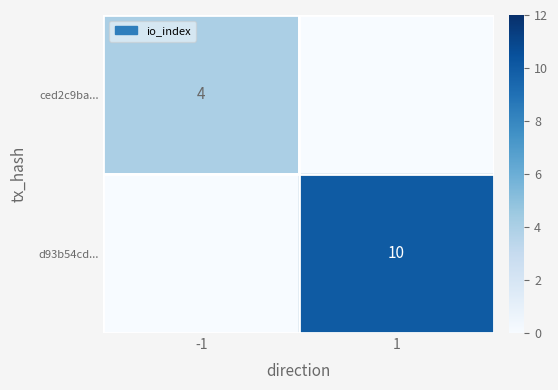

The value of d93b54cd... at 1 is 14. True or false?

False